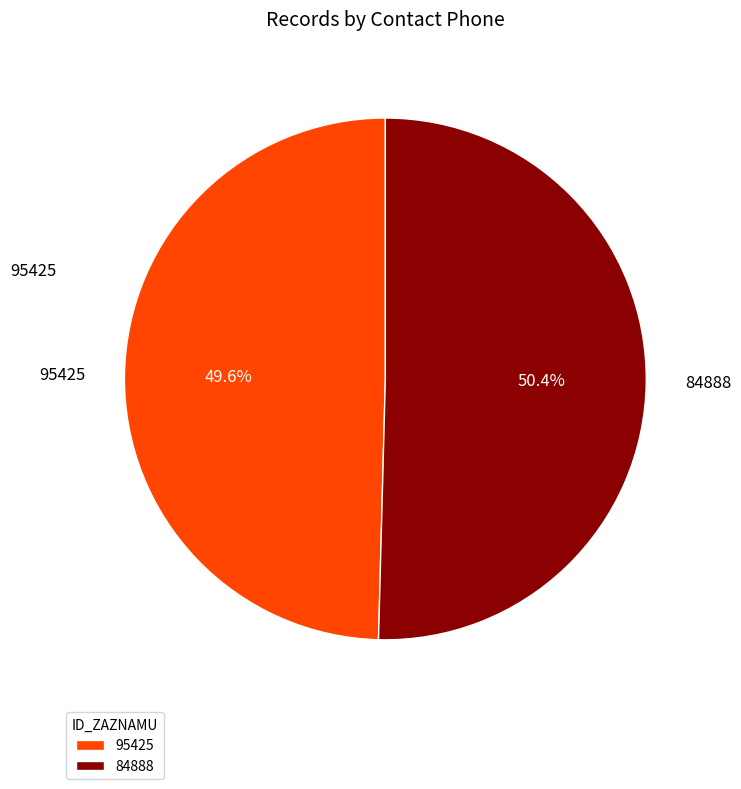

To the nearest percent, what percentage of the pie is 95425?

50%